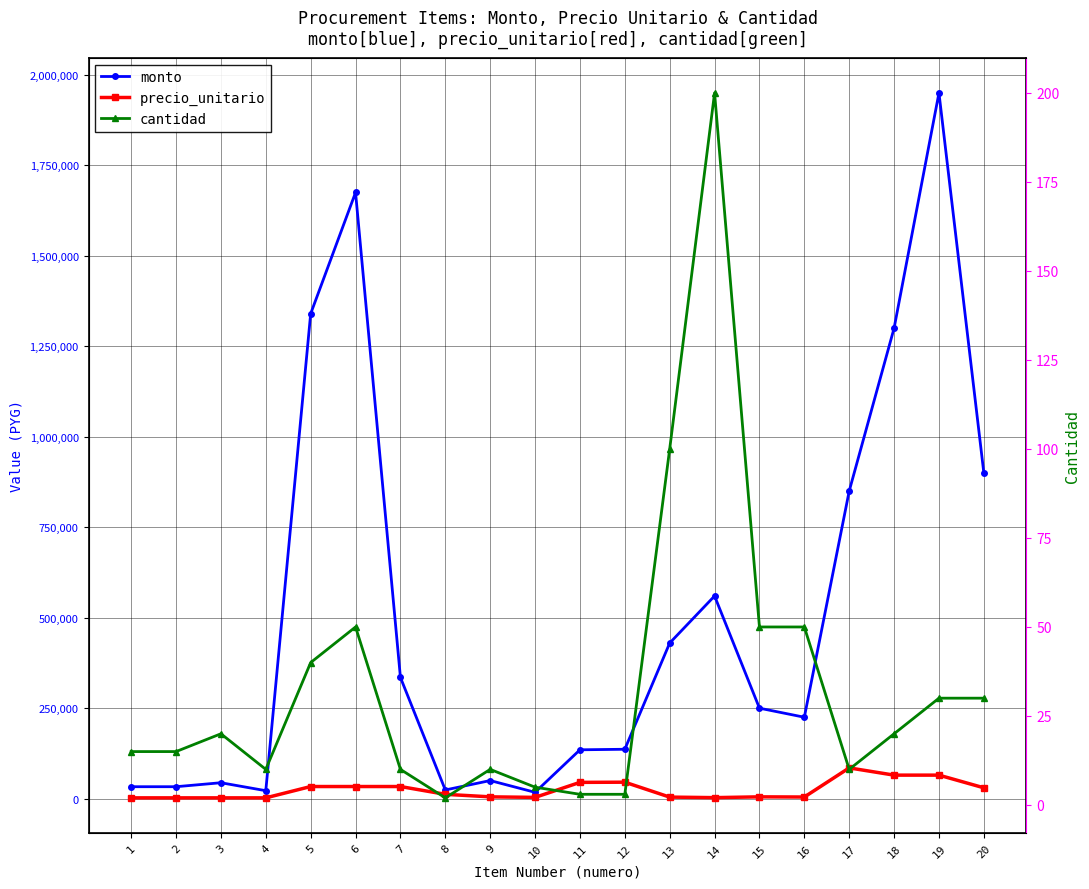

What is the difference between the maximum and second lowest values in the precio_unitario series?

82800